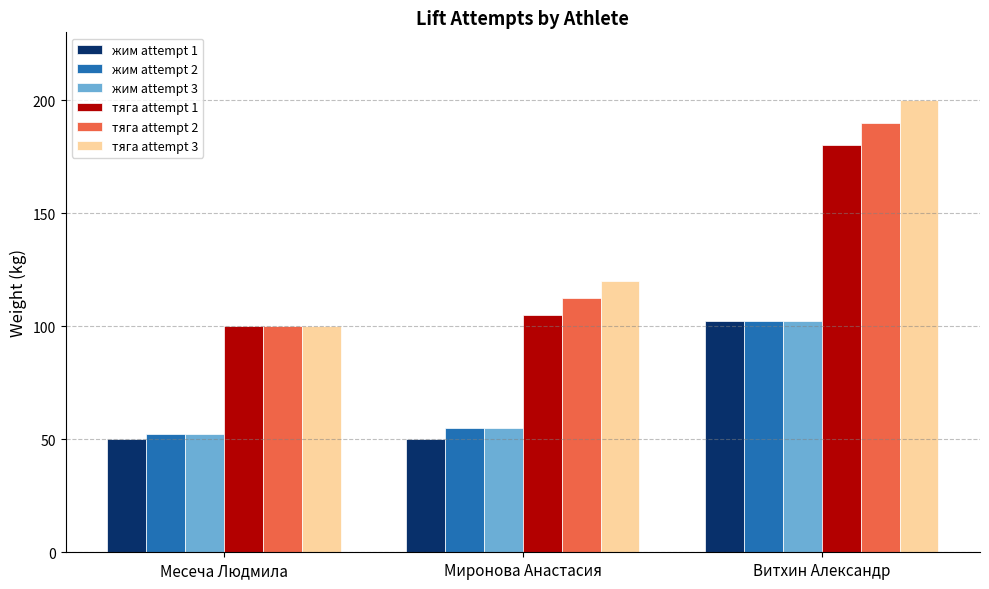

Is the value of жим attempt 3 at Месеча Людмила greater than the value of жим attempt 1 at Миронова Анастасия?

Yes